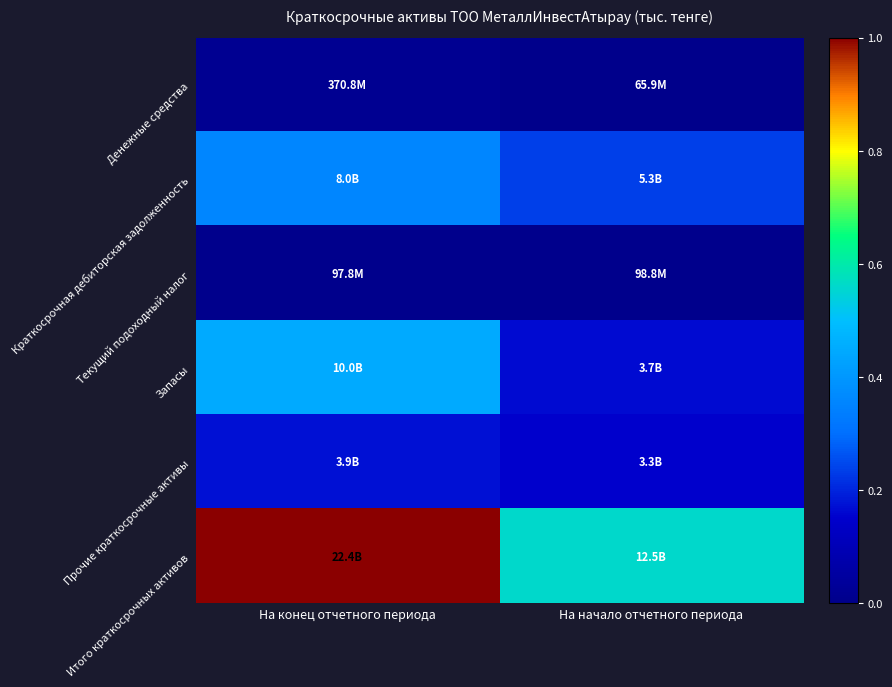

Rank the series at На конец отчетного периода from lowest to highest value.

Текущий подоходный налог, Денежные средства, Прочие краткосрочные активы, Краткосрочная дебиторская задолженность, Запасы, Итого краткосрочных активов